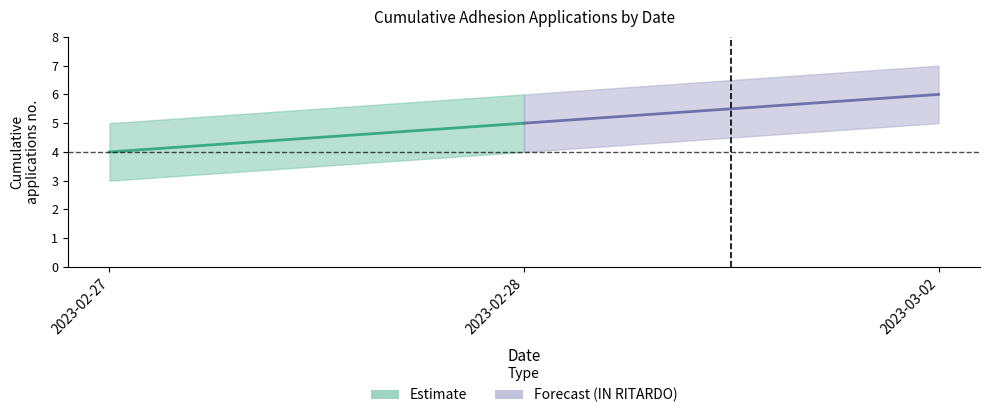

What is the label of the 2nd point from the right?

2023-02-28